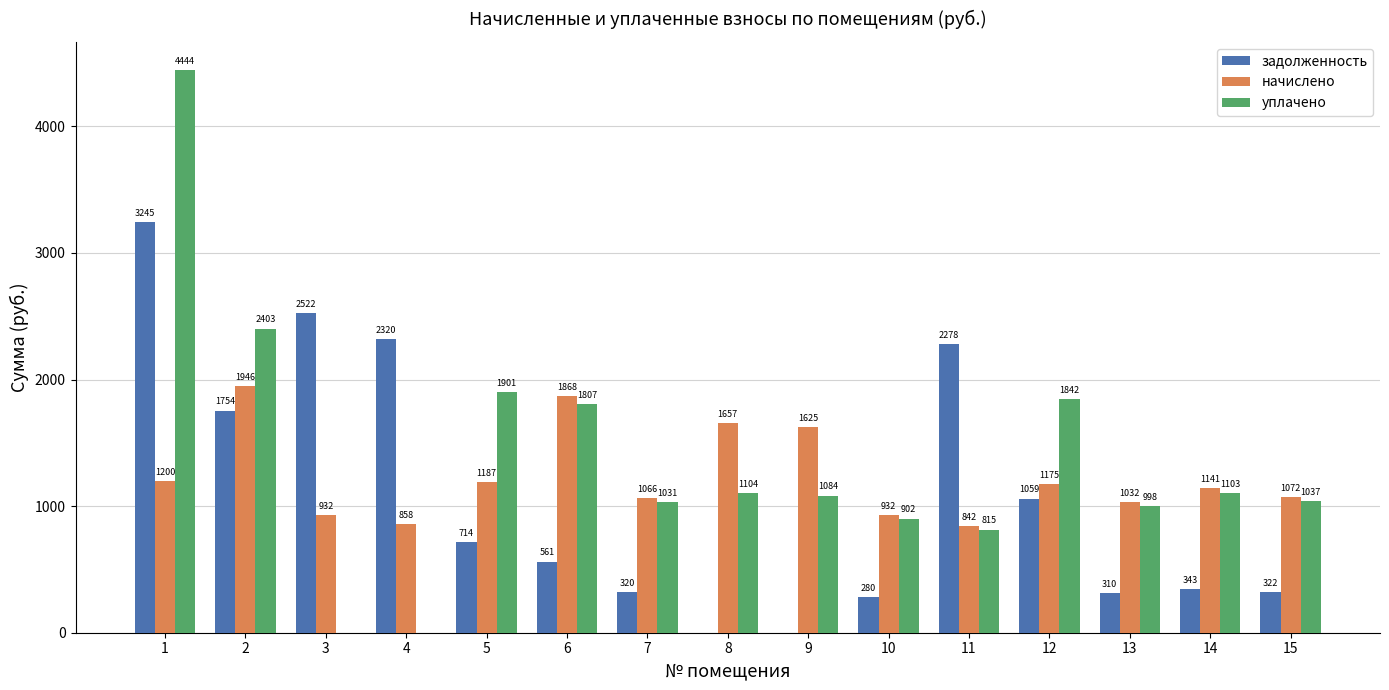

The задолженность series shows 280.2 at 10. True or false?

True